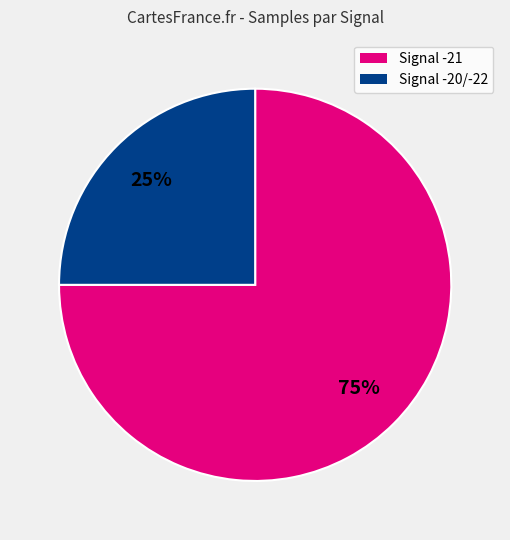

To the nearest percent, what is the difference between the largest and smallest slice percentages?

50%